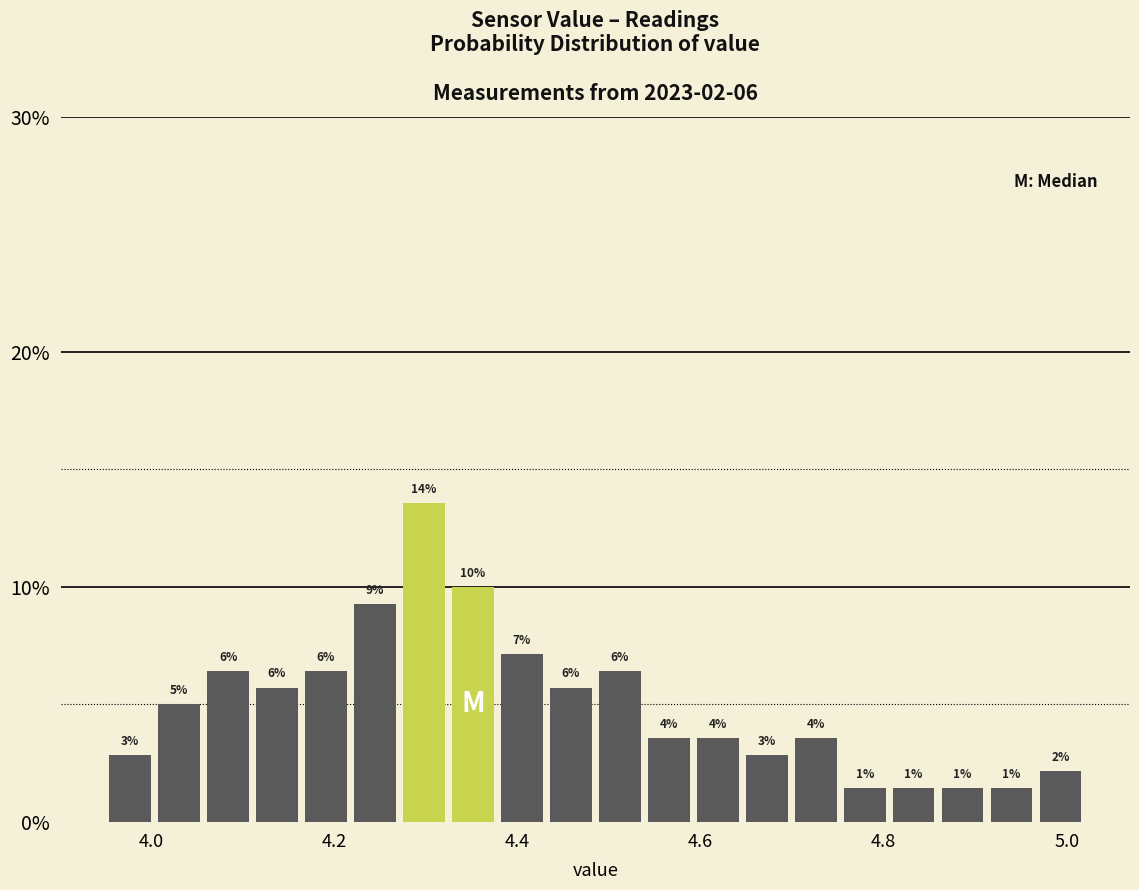

Read against the x-axis, roughly where is the centre of the tallest bar?

4.30